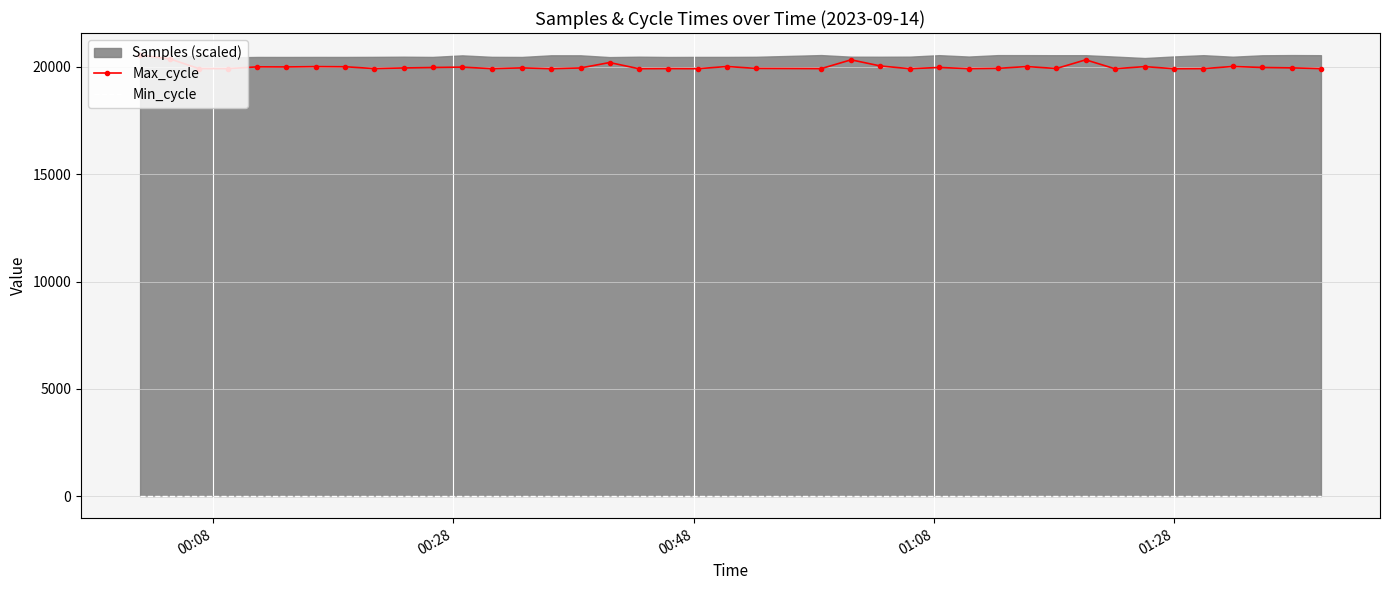

True or false: Min_cycle and Max_cycle cross at least once.

False